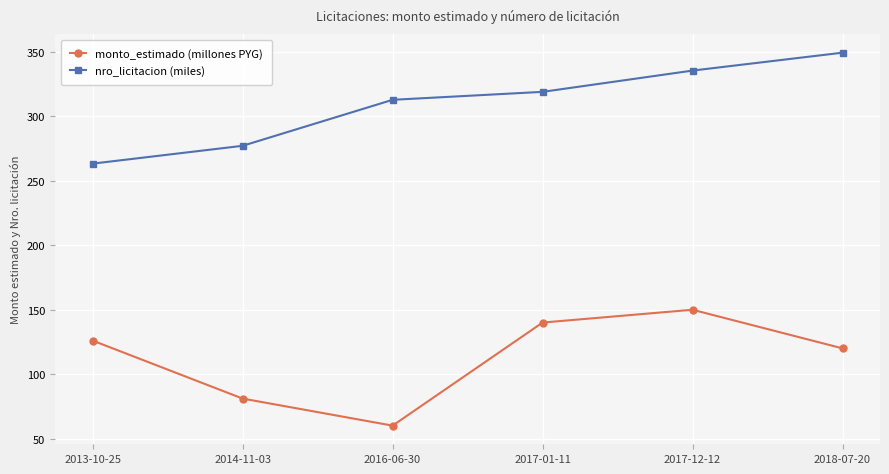

Rank the series by their average value, from highest to lowest.

nro_licitacion (miles), monto_estimado (millones PYG)